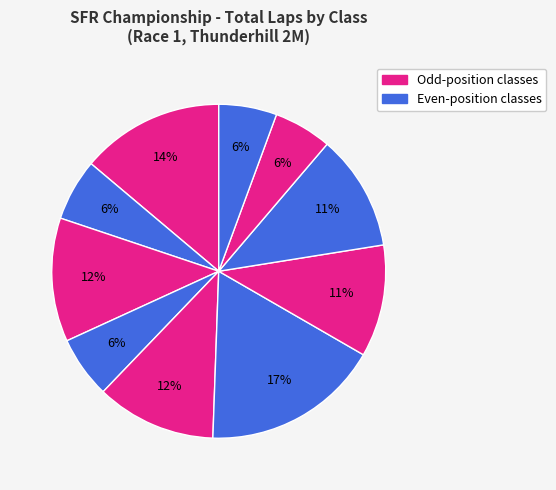

Count the number of slices in the pie.

10